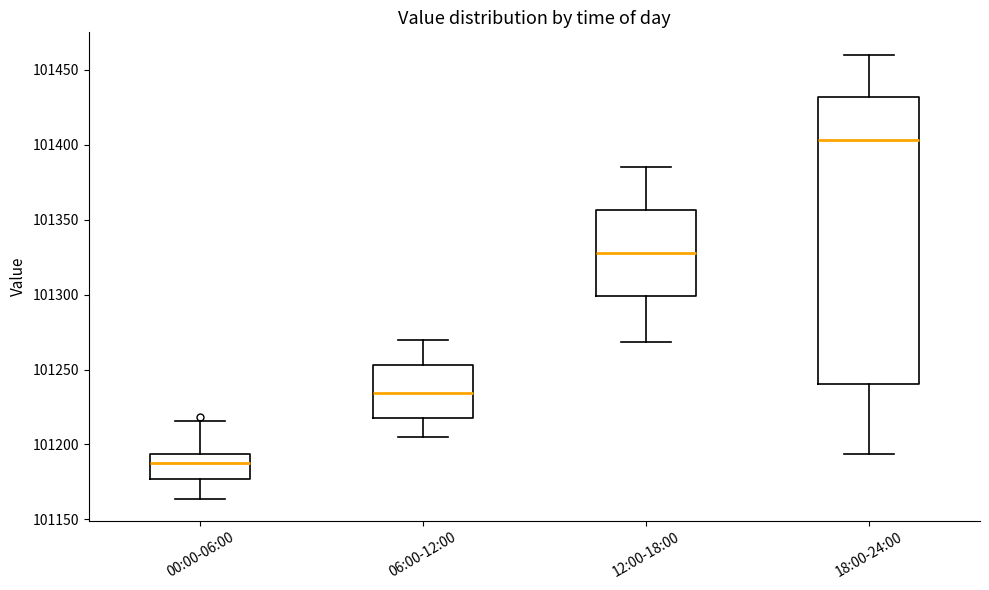

Which box is the tallest, from its lower edge to its upper edge?

18:00-24:00